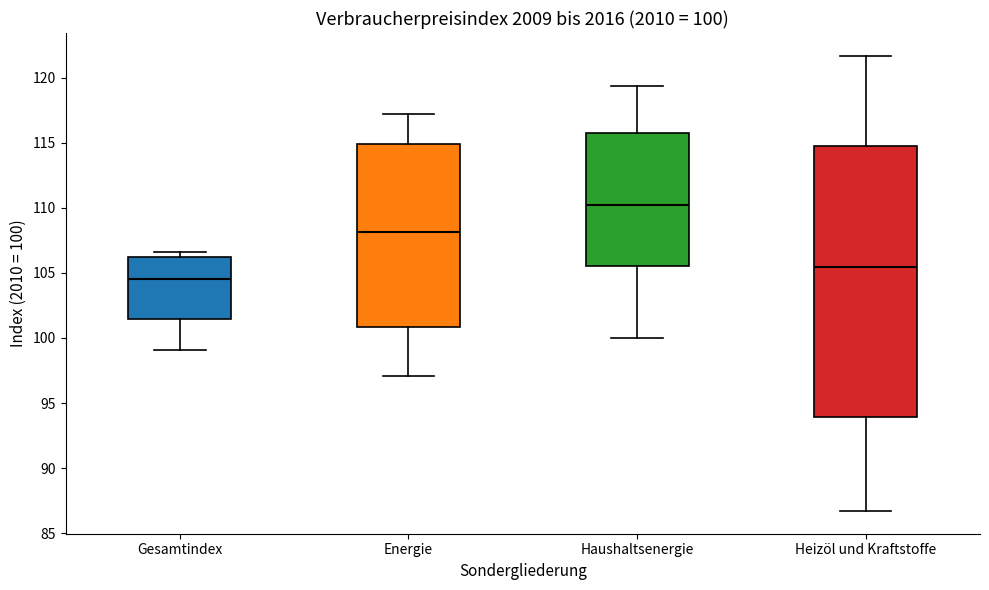

Which box's median line is the highest?

Haushaltsenergie